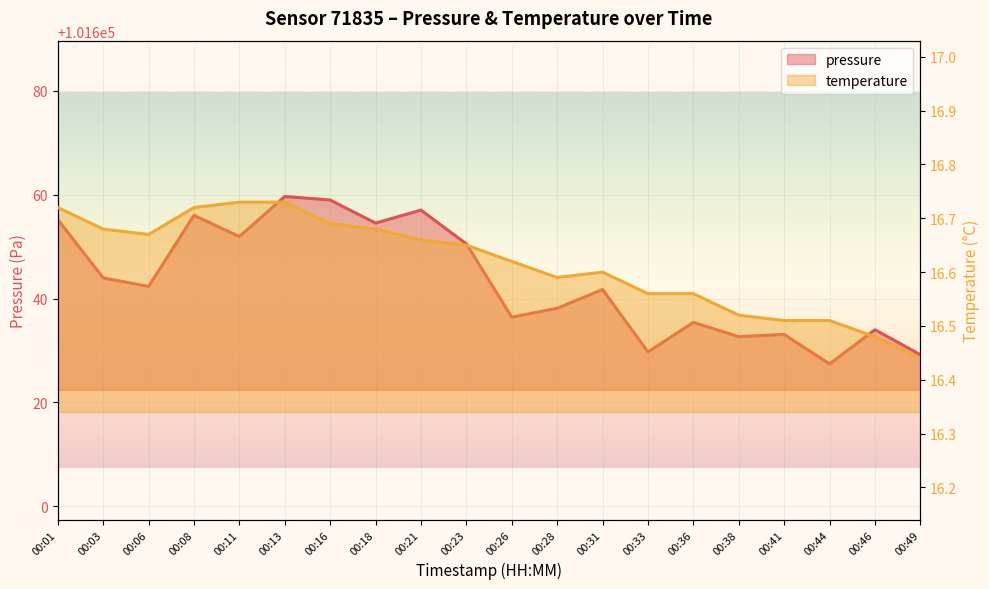

True or false: temperature has a value of 26.5 at 00:44.

False